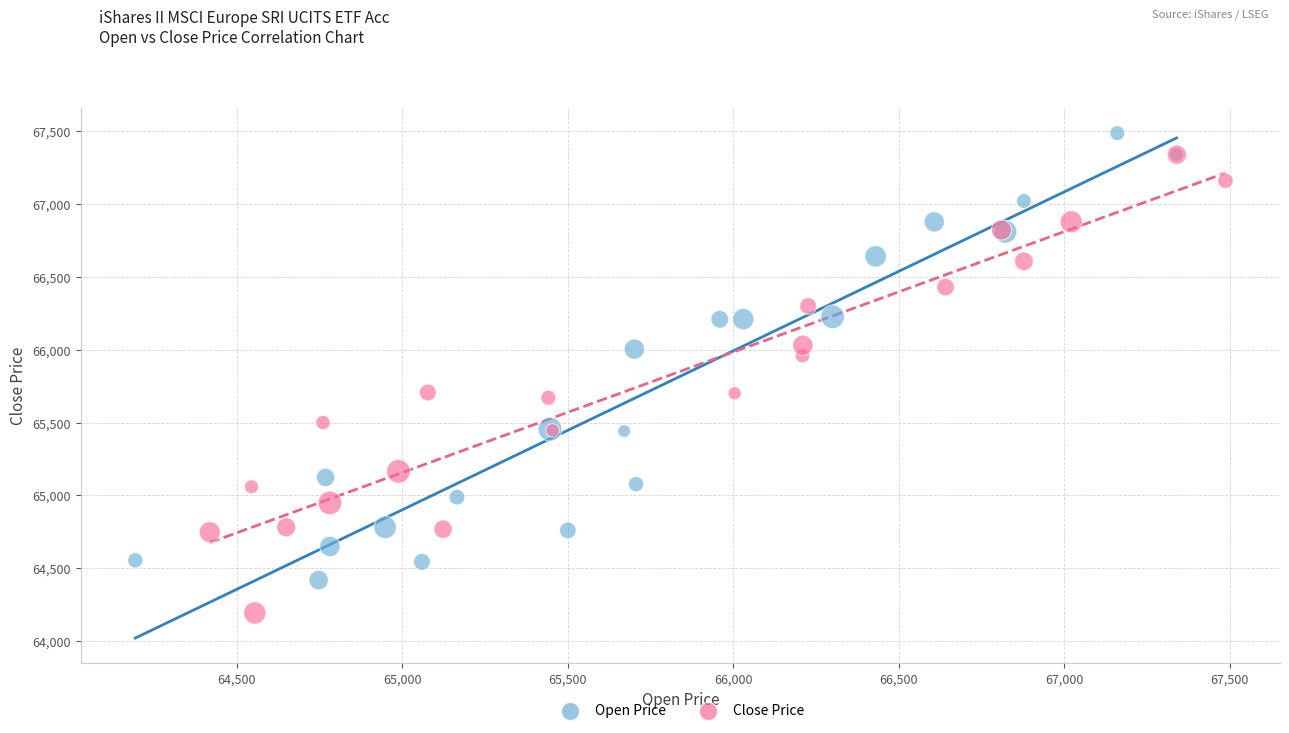

Which series contains the highest Y value?

Open Price